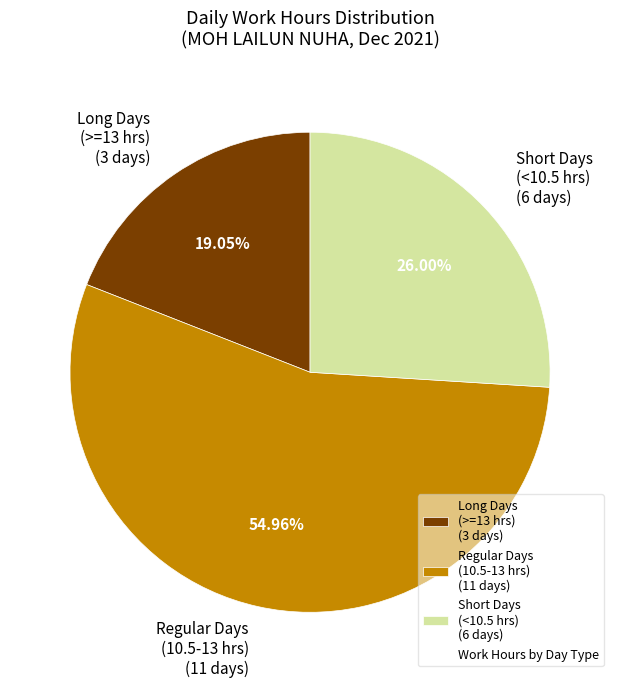

Which has a higher value, Long Days (>=13 hrs) (3 days) or Regular Days (10.5-13 hrs) (11 days)?

Regular Days (10.5-13 hrs) (11 days)